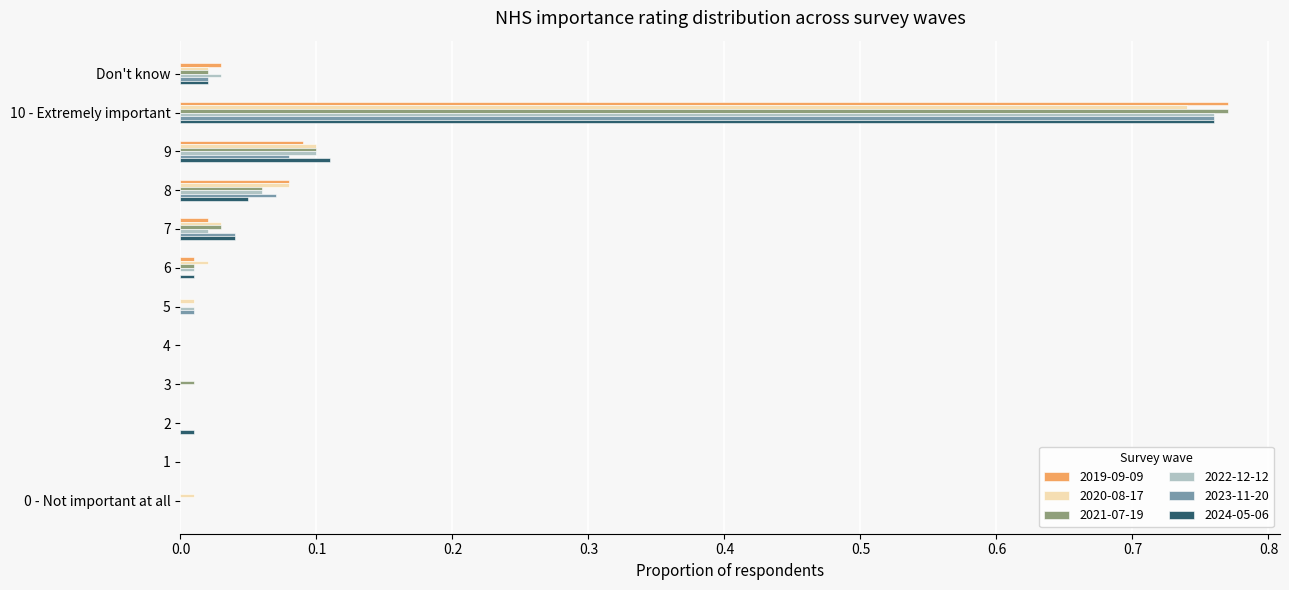

At which category does the chart reach its peak across all series?

10 - Extremely important